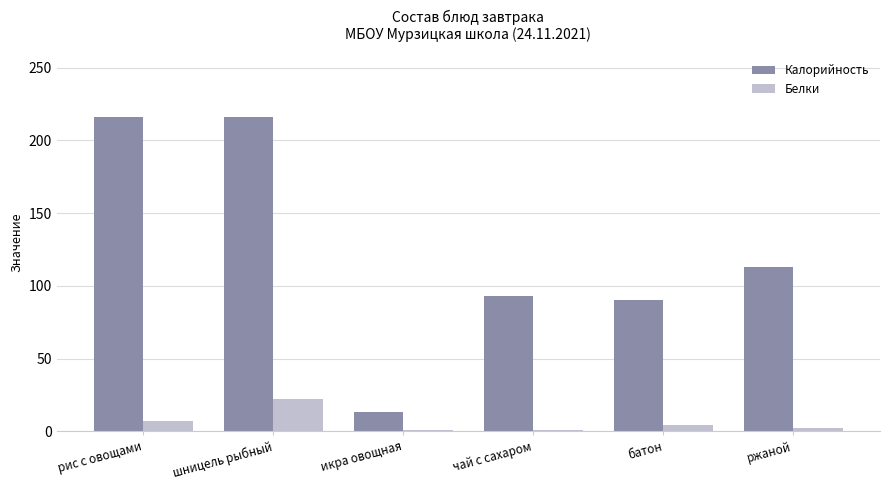

At which label is Калорийность closest to 114?

ржаной